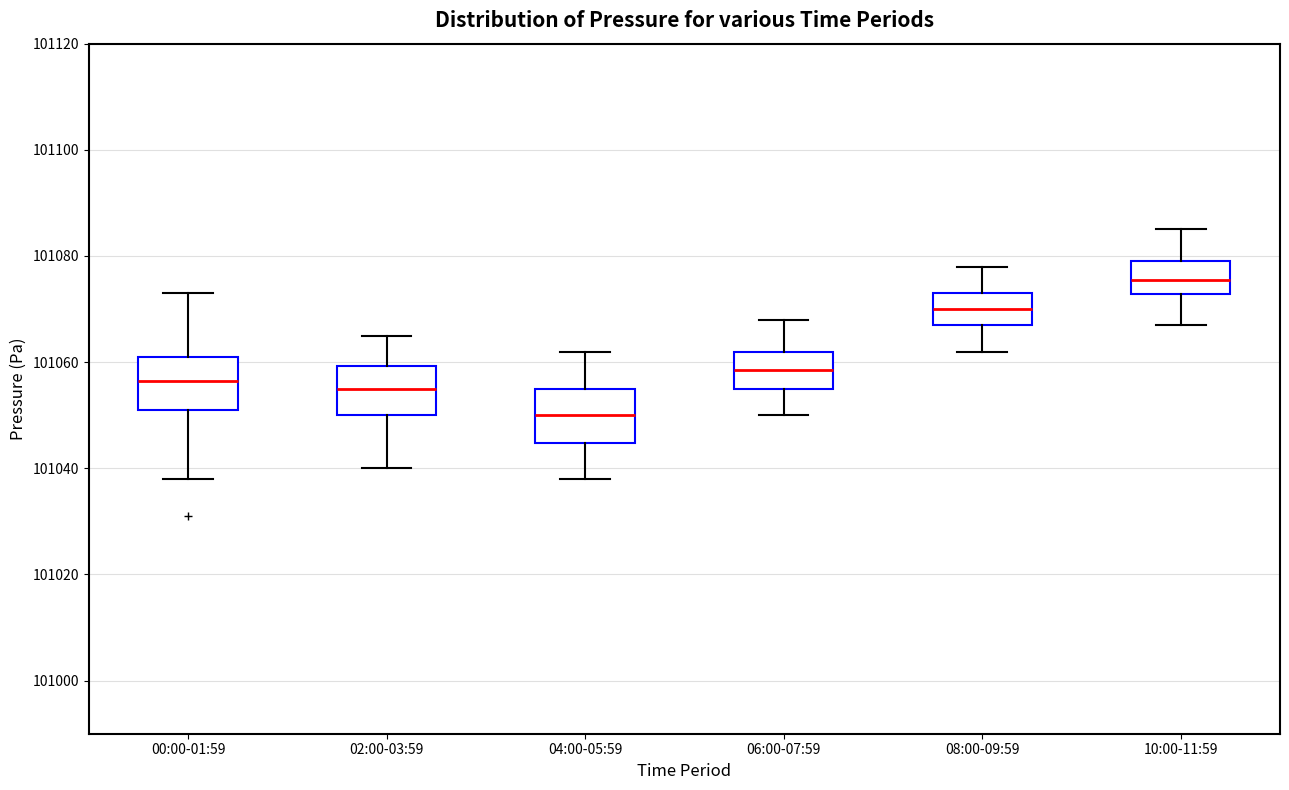

Reading left to right, read every box against the y-axis: the position of its median line, the range the box covers, and the ends of its whiskers. The values are not printed on the chart, so give them approximately, as read against the axis.

00:00-01:59: median 101056, box 101052 to 101062, whiskers 101038 to 101074
02:00-03:59: median 101056, box 101050 to 101060, whiskers 101040 to 101066
04:00-05:59: median 101050, box 101044 to 101056, whiskers 101038 to 101062
06:00-07:59: median 101058, box 101056 to 101062, whiskers 101050 to 101068
08:00-09:59: median 101070, box 101068 to 101074, whiskers 101062 to 101078
10:00-11:59: median 101076, box 101072 to 101080, whiskers 101068 to 101086